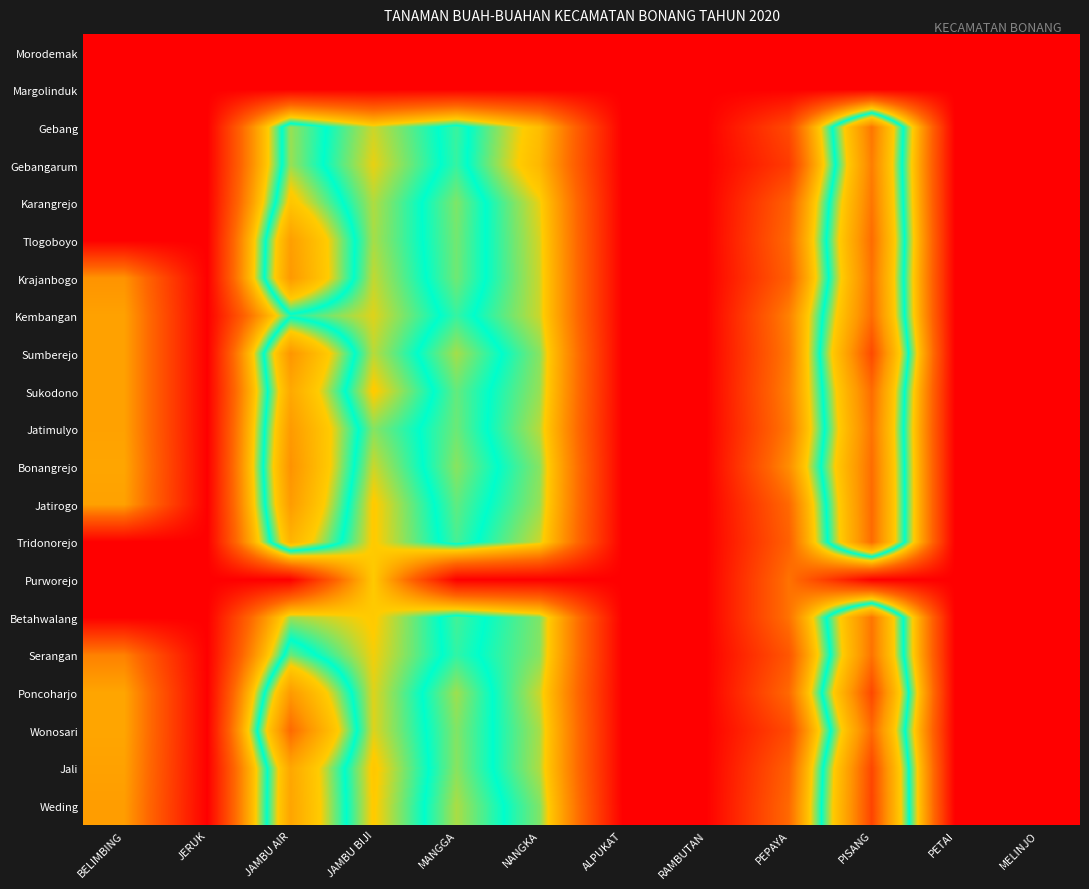

Reading right to left, list all the values displayed in this chart.

Morodemak: MELINJO=0.0	PETAI=0.0	PISANG=0.0	PEPAYA=0.0	RAMBUTAN=0.0	ALPUKAT=0.0	NANGKA=0.0	MANGGA=0.0	JAMBU BIJI=0.0	JAMBU AIR=0.0	JERUK=0.0	BELIMBING=0.0
Margolinduk: MELINJO=0.0	PETAI=0.0	PISANG=0.0	PEPAYA=0.0	RAMBUTAN=0.0	ALPUKAT=0.0	NANGKA=0.0	MANGGA=0.0	JAMBU BIJI=0.0	JAMBU AIR=0.0	JERUK=0.0	BELIMBING=0.0
Gebang: MELINJO=0.0	PETAI=0.0	PISANG=6.7	PEPAYA=1.4	RAMBUTAN=0.0	ALPUKAT=0.0	NANGKA=3.2	MANGGA=4.3	JAMBU BIJI=3.6	JAMBU AIR=4.6	JERUK=0.0	BELIMBING=0.0
Gebangarum: MELINJO=0.0	PETAI=0.0	PISANG=6.5	PEPAYA=1.1	RAMBUTAN=0.0	ALPUKAT=0.0	NANGKA=3.1	MANGGA=4.3	JAMBU BIJI=3.5	JAMBU AIR=4.6	JERUK=0.0	BELIMBING=0.0
Karangrejo: MELINJO=0.0	PETAI=0.0	PISANG=6.7	PEPAYA=1.8	RAMBUTAN=0.0	ALPUKAT=0.0	NANGKA=3.5	MANGGA=4.5	JAMBU BIJI=3.6	JAMBU AIR=5.1	JERUK=0.0	BELIMBING=0.0
Tlogoboyo: MELINJO=0.0	PETAI=0.0	PISANG=6.8	PEPAYA=1.9	RAMBUTAN=0.0	ALPUKAT=0.0	NANGKA=3.5	MANGGA=4.5	JAMBU BIJI=3.7	JAMBU AIR=5.9	JERUK=0.0	BELIMBING=0.0
Krajanbogo: MELINJO=0.0	PETAI=0.0	PISANG=6.7	PEPAYA=1.8	RAMBUTAN=0.0	ALPUKAT=0.0	NANGKA=3.6	MANGGA=4.5	JAMBU BIJI=3.6	JAMBU AIR=6.0	JERUK=0.0	BELIMBING=2.6
Kembangan: MELINJO=0.0	PETAI=0.0	PISANG=6.8	PEPAYA=2.3	RAMBUTAN=0.0	ALPUKAT=0.0	NANGKA=3.6	MANGGA=4.3	JAMBU BIJI=3.5	JAMBU AIR=4.1	JERUK=0.0	BELIMBING=2.8
Sumberejo: MELINJO=0.0	PETAI=0.0	PISANG=7.5	PEPAYA=2.2	RAMBUTAN=0.0	ALPUKAT=0.0	NANGKA=3.8	MANGGA=4.6	JAMBU BIJI=3.6	JAMBU AIR=6.1	JERUK=0.0	BELIMBING=2.8
Sukodono: MELINJO=0.0	PETAI=0.0	PISANG=6.9	PEPAYA=2.3	RAMBUTAN=0.0	ALPUKAT=0.0	NANGKA=3.7	MANGGA=4.5	JAMBU BIJI=3.4	JAMBU AIR=5.7	JERUK=0.0	BELIMBING=2.8
Jatimulyo: MELINJO=0.0	PETAI=0.0	PISANG=6.7	PEPAYA=2.2	RAMBUTAN=0.0	ALPUKAT=0.0	NANGKA=3.6	MANGGA=4.5	JAMBU BIJI=3.8	JAMBU AIR=6.0	JERUK=0.0	BELIMBING=2.8
Bonangrejo: MELINJO=0.0	PETAI=0.0	PISANG=6.8	PEPAYA=2.5	RAMBUTAN=0.0	ALPUKAT=0.0	NANGKA=3.8	MANGGA=4.6	JAMBU BIJI=3.6	JAMBU AIR=6.2	JERUK=0.0	BELIMBING=2.8
Jatirogo: MELINJO=0.0	PETAI=0.0	PISANG=6.9	PEPAYA=1.9	RAMBUTAN=0.0	ALPUKAT=0.0	NANGKA=3.7	MANGGA=4.4	JAMBU BIJI=3.4	JAMBU AIR=6.0	JERUK=0.0	BELIMBING=2.8
Tridonorejo: MELINJO=0.0	PETAI=0.0	PISANG=6.9	PEPAYA=1.8	RAMBUTAN=0.0	ALPUKAT=0.0	NANGKA=3.6	MANGGA=4.4	JAMBU BIJI=3.4	JAMBU AIR=5.4	JERUK=0.0	BELIMBING=0.0
Purworejo: MELINJO=0.0	PETAI=0.0	PISANG=0.0	PEPAYA=2.1	RAMBUTAN=0.0	ALPUKAT=0.0	NANGKA=0.0	MANGGA=0.0	JAMBU BIJI=3.4	JAMBU AIR=0.0	JERUK=0.0	BELIMBING=0.0
Betahwalang: MELINJO=0.0	PETAI=0.0	PISANG=6.7	PEPAYA=2.1	RAMBUTAN=0.0	ALPUKAT=0.0	NANGKA=3.8	MANGGA=4.4	JAMBU BIJI=3.4	JAMBU AIR=3.7	JERUK=0.0	BELIMBING=0.0
Serangan: MELINJO=0.0	PETAI=0.0	PISANG=6.7	PEPAYA=1.6	RAMBUTAN=0.0	ALPUKAT=0.0	NANGKA=3.8	MANGGA=4.3	JAMBU BIJI=3.4	JAMBU AIR=4.5	JERUK=0.0	BELIMBING=2.3
Poncoharjo: MELINJO=0.0	PETAI=0.0	PISANG=7.5	PEPAYA=1.9	RAMBUTAN=0.0	ALPUKAT=0.0	NANGKA=3.6	MANGGA=4.6	JAMBU BIJI=3.5	JAMBU AIR=6.0	JERUK=0.0	BELIMBING=2.8
Wonosari: MELINJO=0.0	PETAI=0.0	PISANG=6.9	PEPAYA=1.4	RAMBUTAN=0.0	ALPUKAT=0.0	NANGKA=3.7	MANGGA=4.5	JAMBU BIJI=3.5	JAMBU AIR=6.9	JERUK=0.0	BELIMBING=2.8
Jali: MELINJO=0.0	PETAI=0.0	PISANG=7.5	PEPAYA=1.8	RAMBUTAN=0.0	ALPUKAT=0.0	NANGKA=3.6	MANGGA=4.6	JAMBU BIJI=3.3	JAMBU AIR=5.7	JERUK=0.0	BELIMBING=2.8
Weding: MELINJO=0.0	PETAI=0.0	PISANG=7.6	PEPAYA=1.9	RAMBUTAN=0.0	ALPUKAT=0.0	NANGKA=3.8	MANGGA=4.7	JAMBU BIJI=3.4	JAMBU AIR=5.8	JERUK=0.0	BELIMBING=2.7